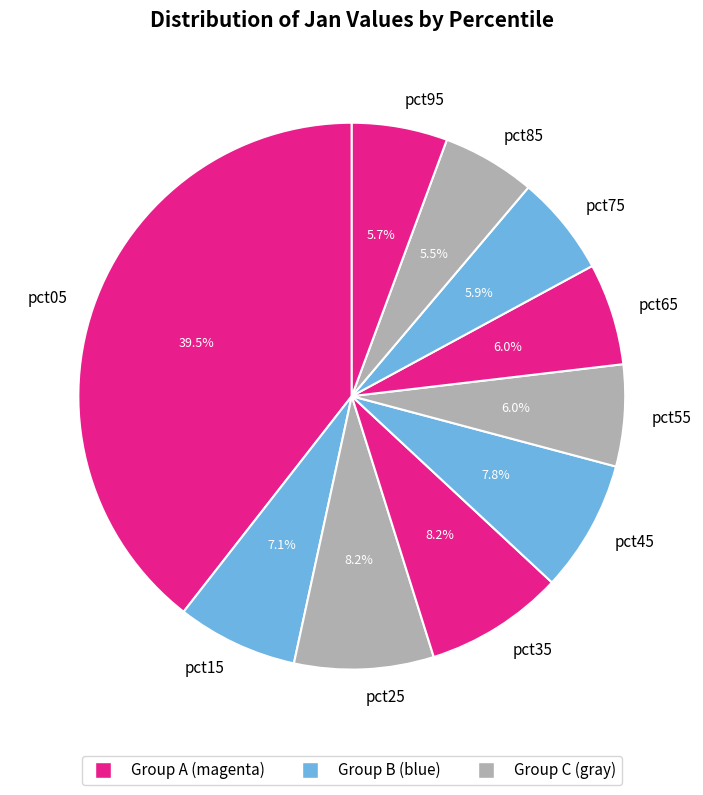

True or false: pct15 accounts for 1% of the total.

False